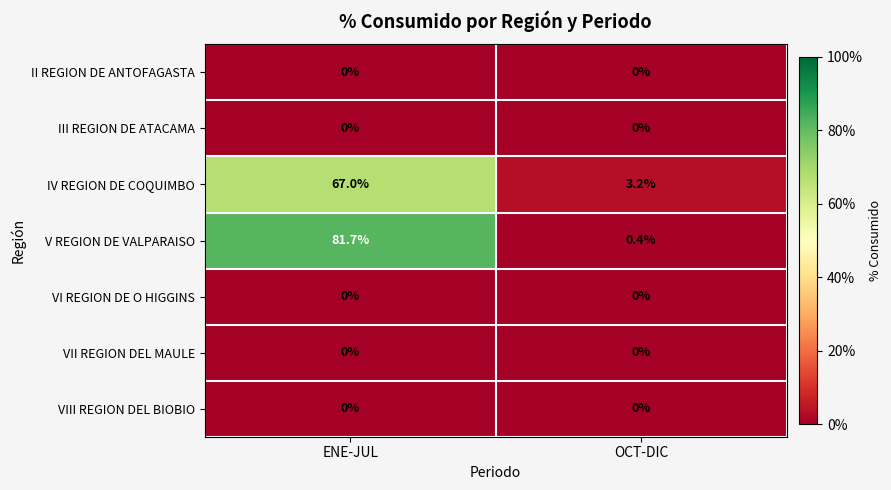

At which category does the chart reach its peak across all series?

ENE-JUL